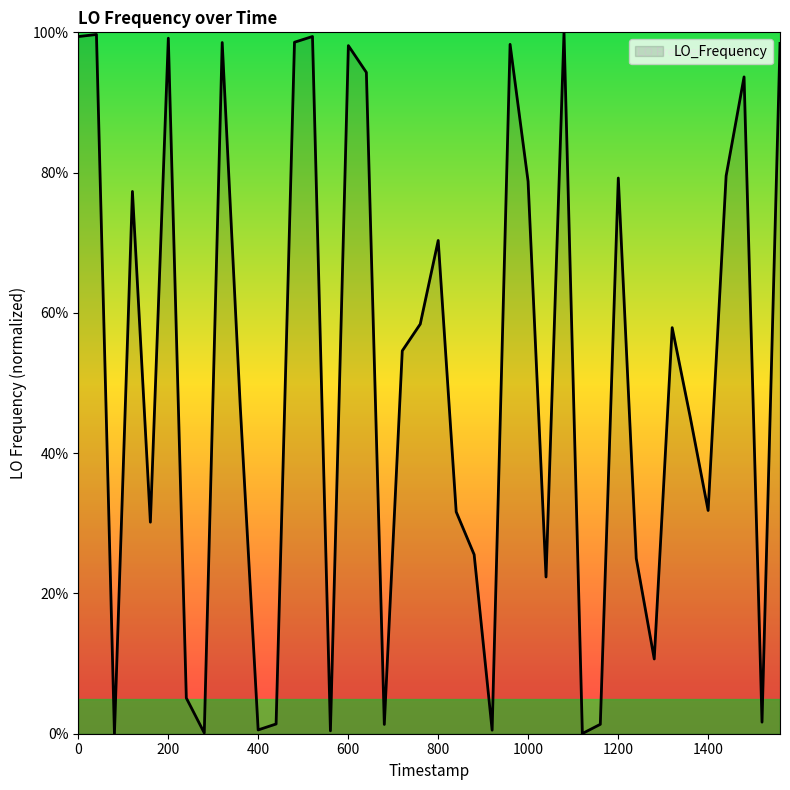

What is the greatest value displayed?

100.0